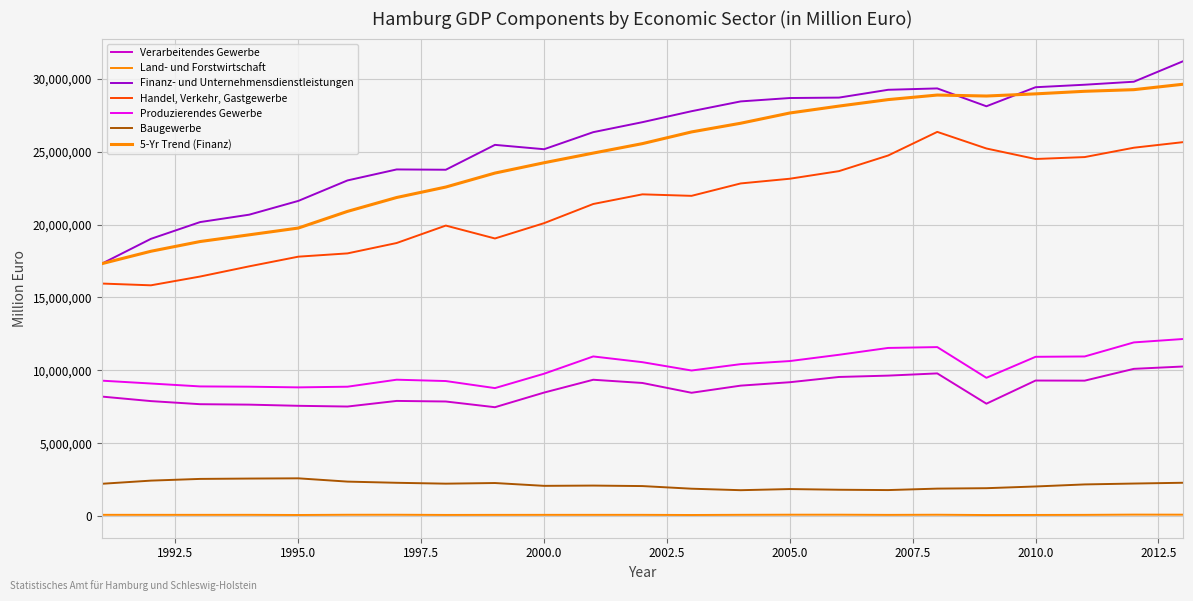

At which category is the sum across all series the highest?

2013